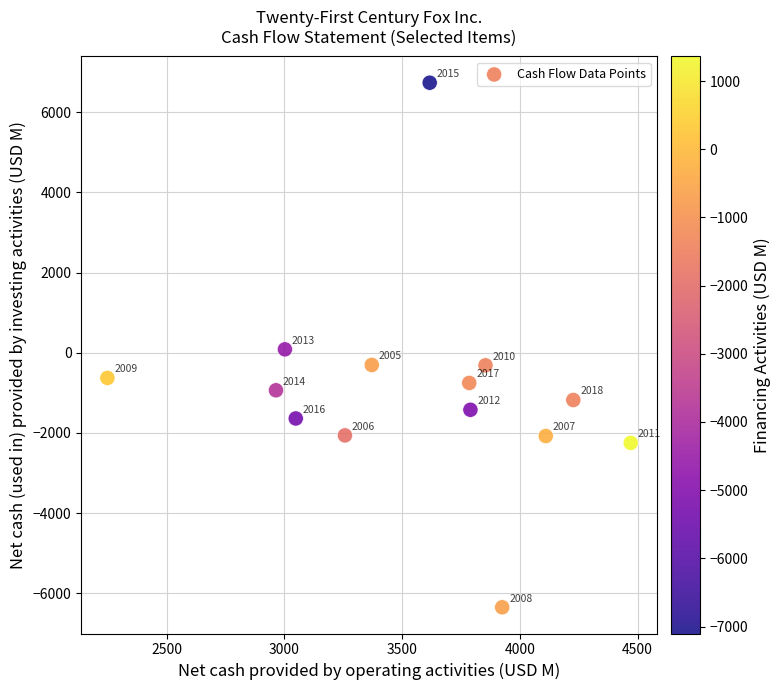

What is the range of Y values (max minus min)?

13083